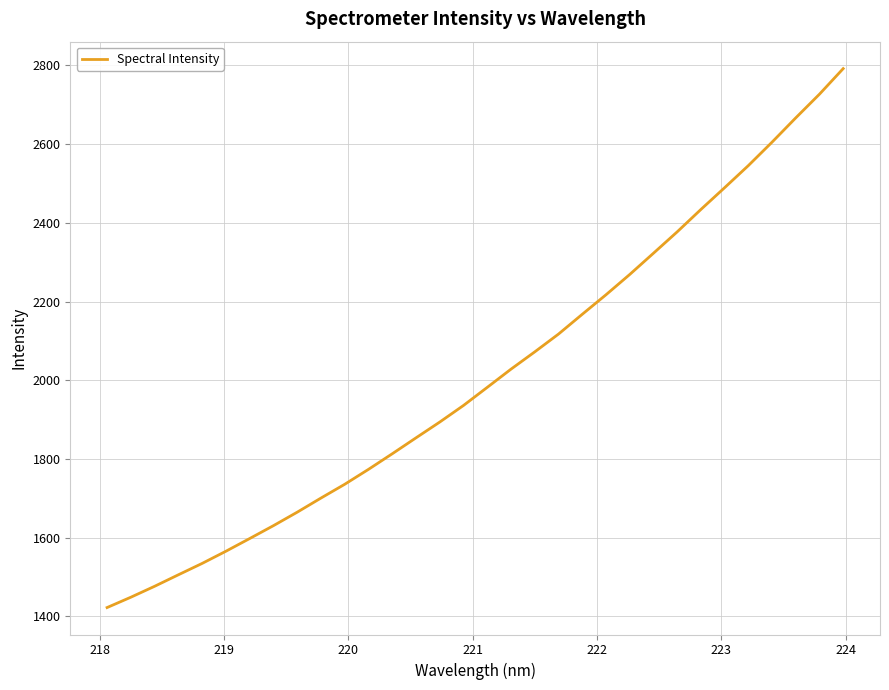

What is the difference between the maximum and minimum values?

1369.7